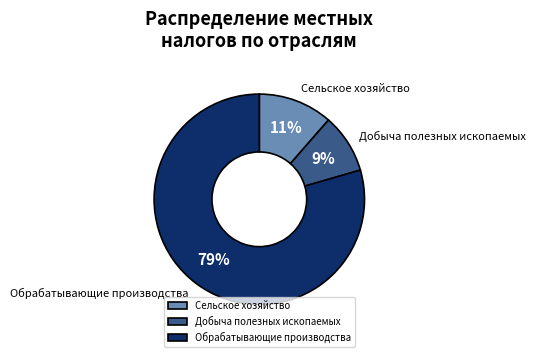

To the nearest percent, what is the average slice percentage?

33%